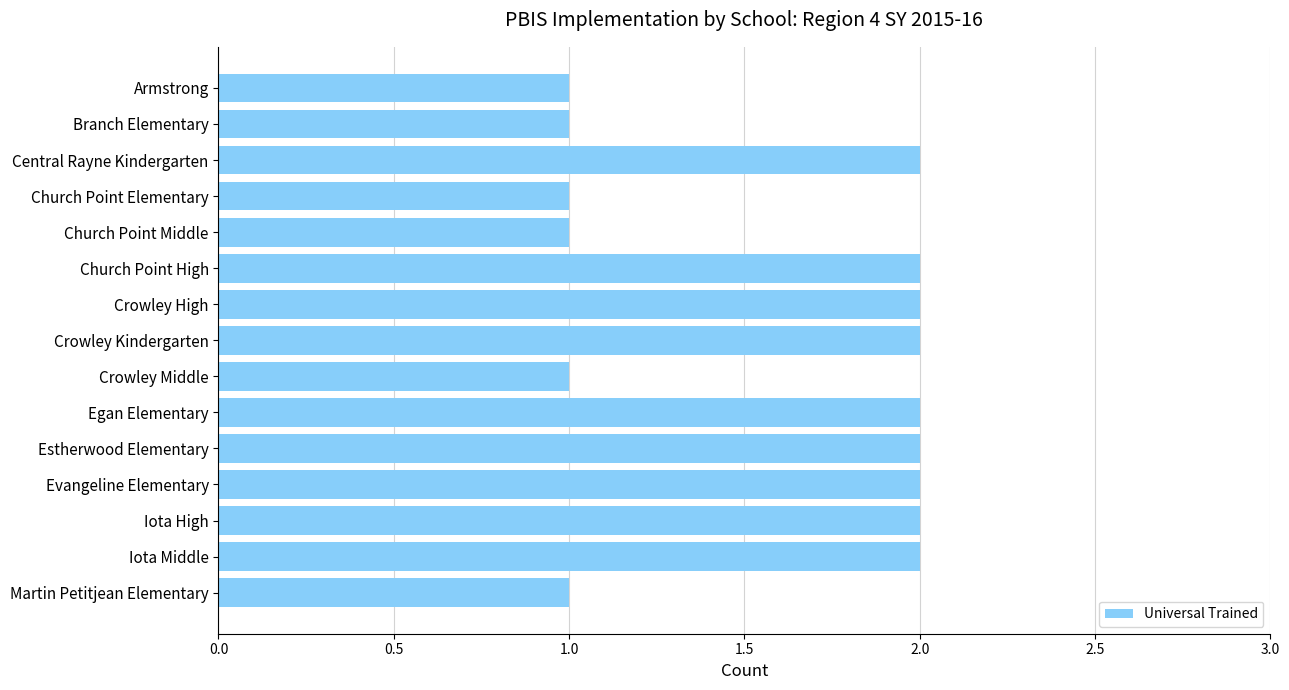

What is the label of the 4th bar from the top?

Church Point Elementary